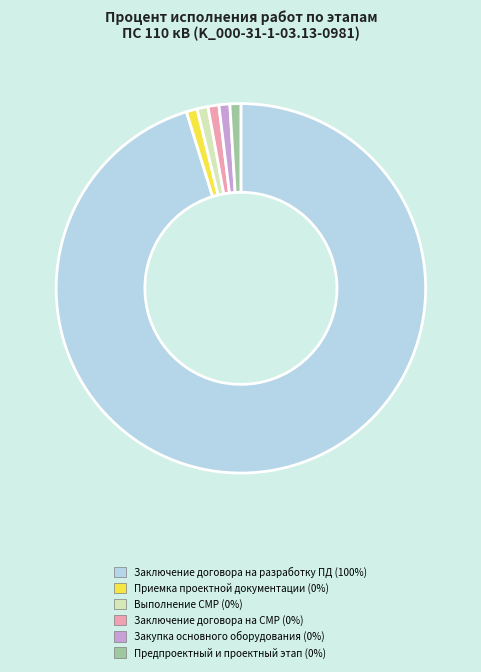

Is there a majority slice in this chart?

Yes